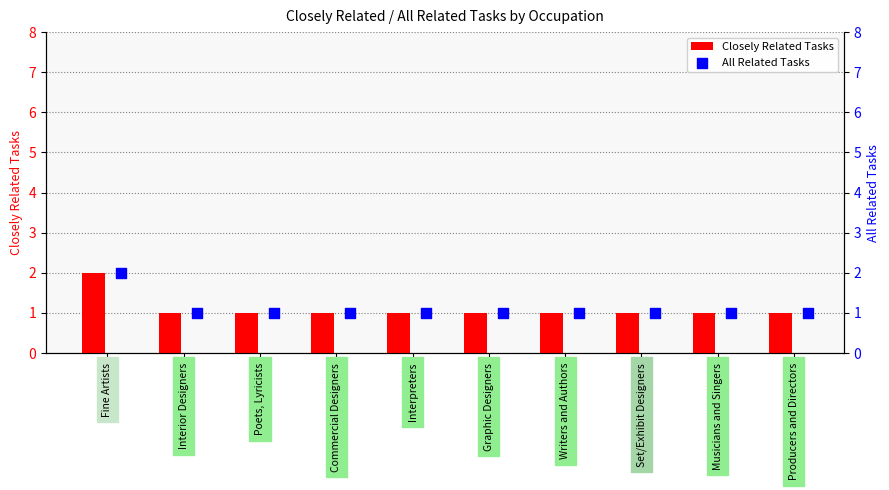

At how many categories does at least one series exceed 1?

1